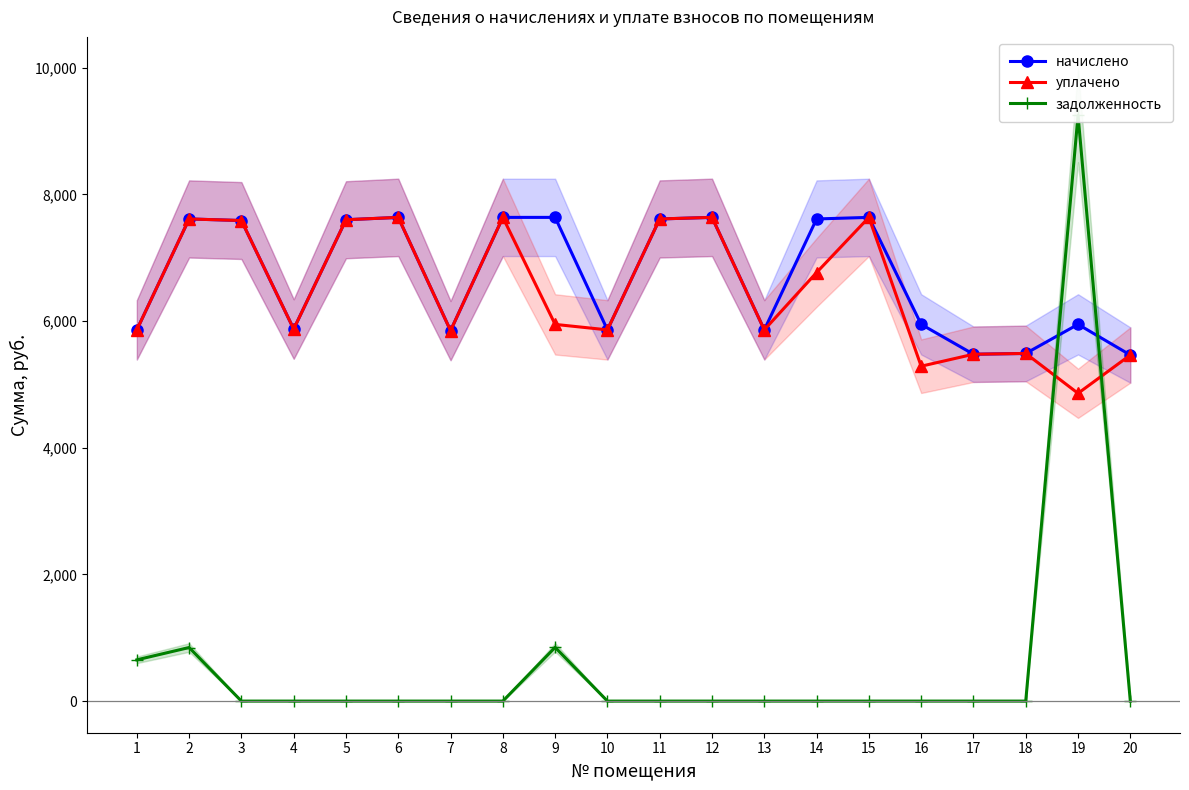

How many interior local valleys does the уплачено series have?

6